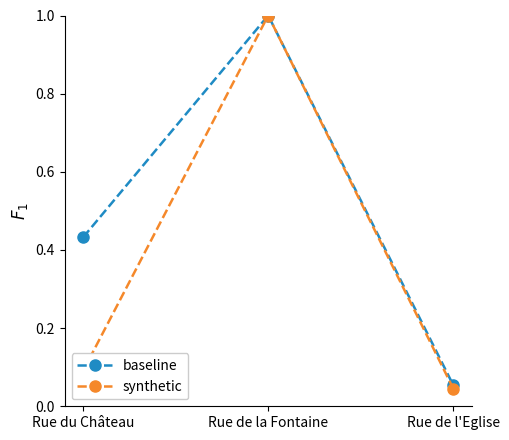

What is the total value across all series at Rue de la Fontaine?

2.0